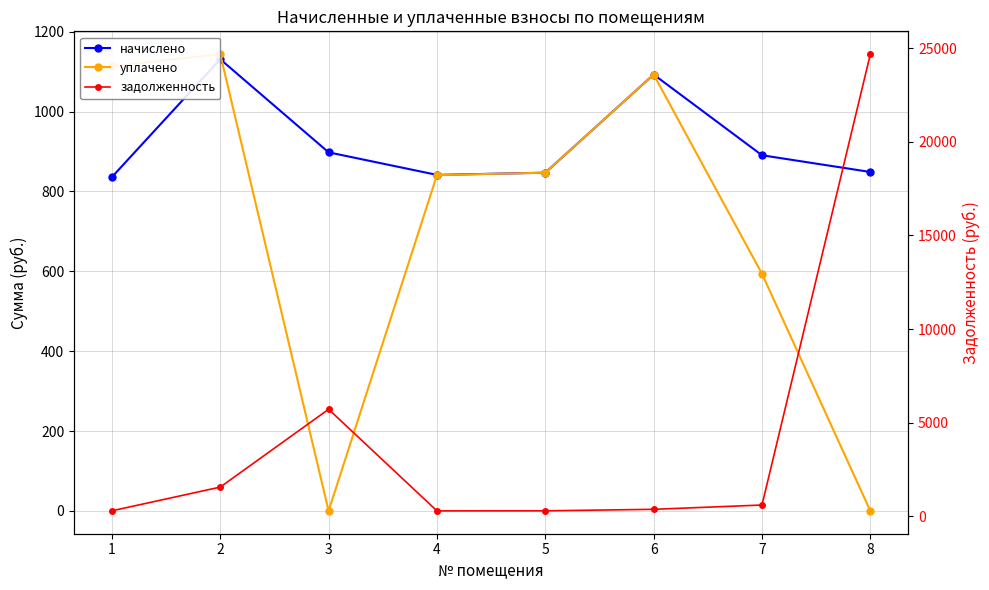

Count the number of categories in the chart.

8